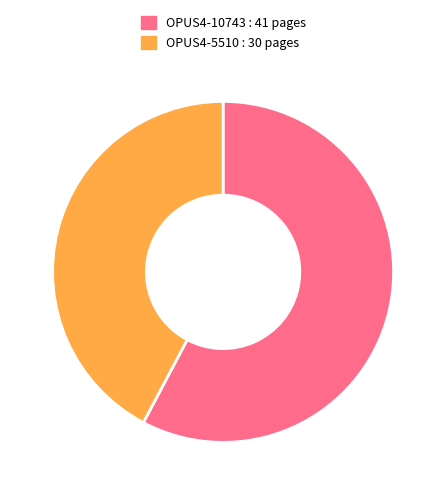

How many segments does this pie chart have?

2